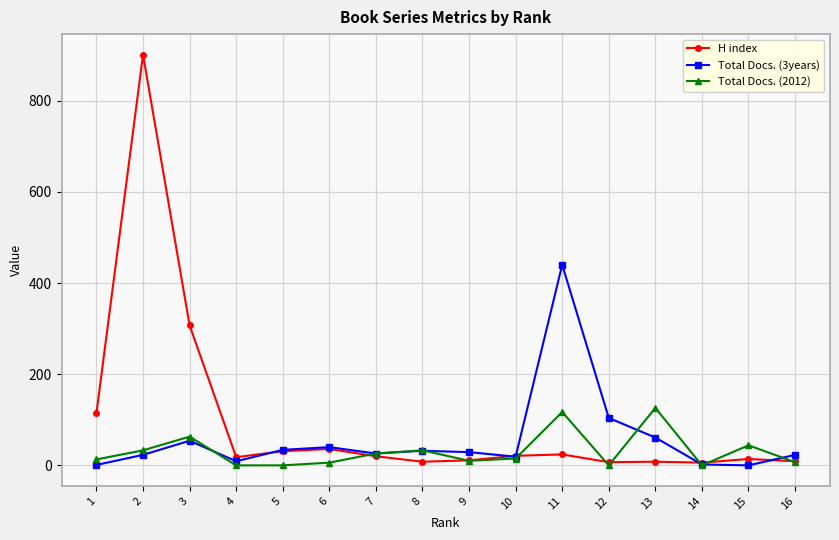

True or false: H index and Total Docs. (2012) intersect in this chart.

True